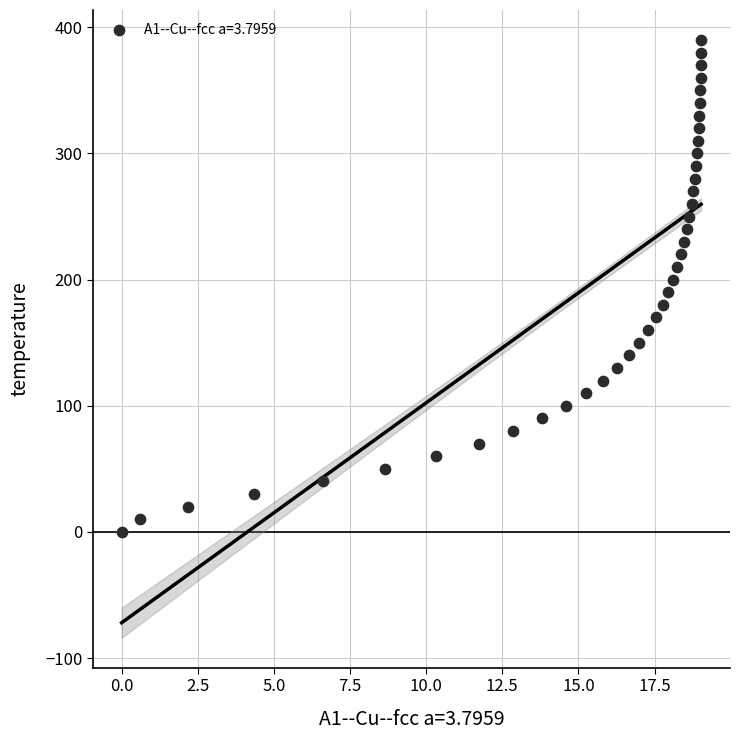

What is the range of Y values (max minus min)?

390